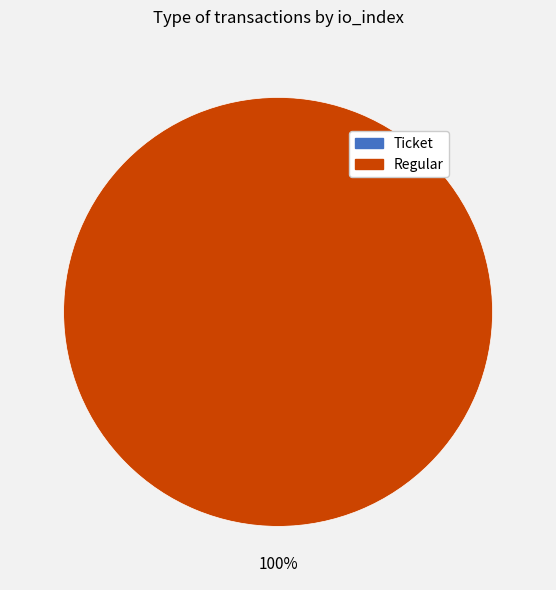

Is there a majority slice in this chart?

Yes